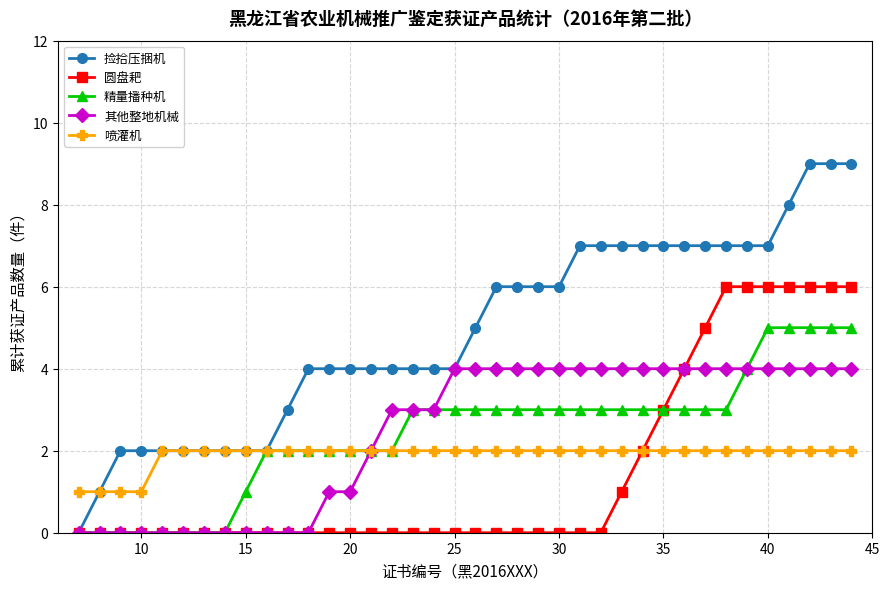

How many categories are shown in the chart?

38